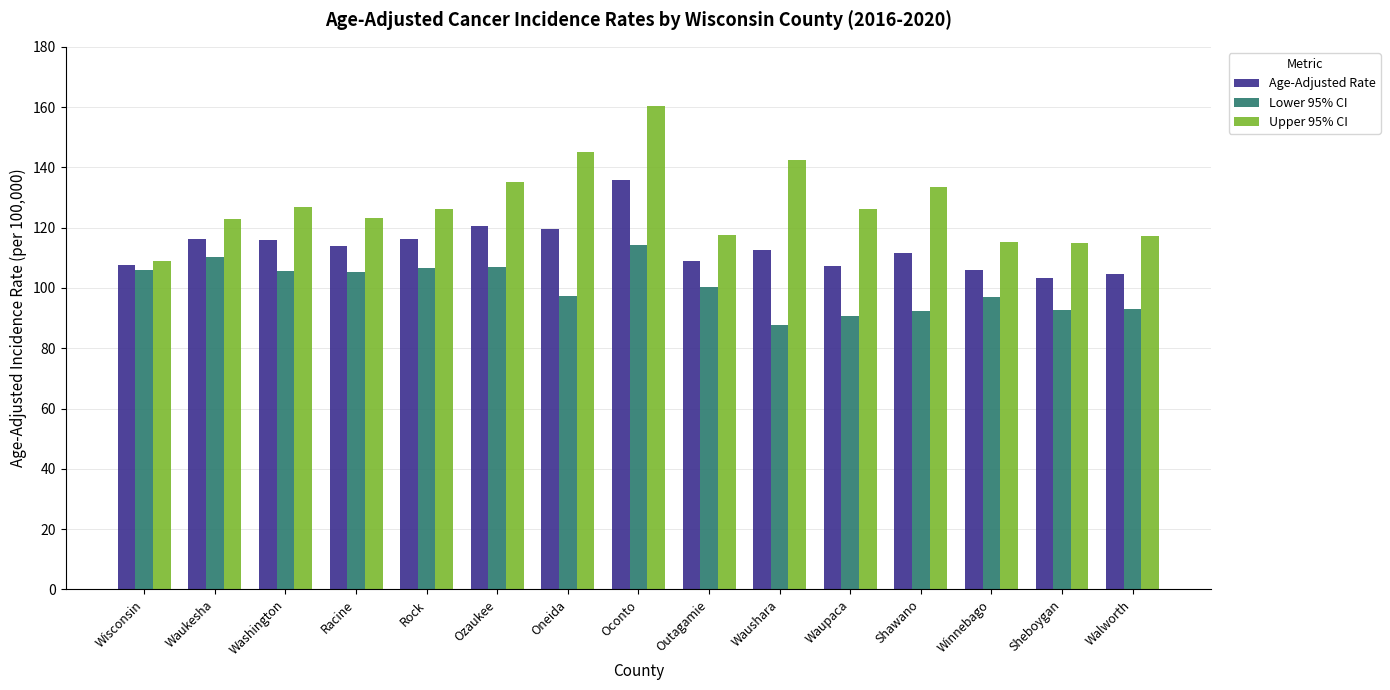

True or false: Lower 95% CI has a value of 93.0 at Walworth.

True